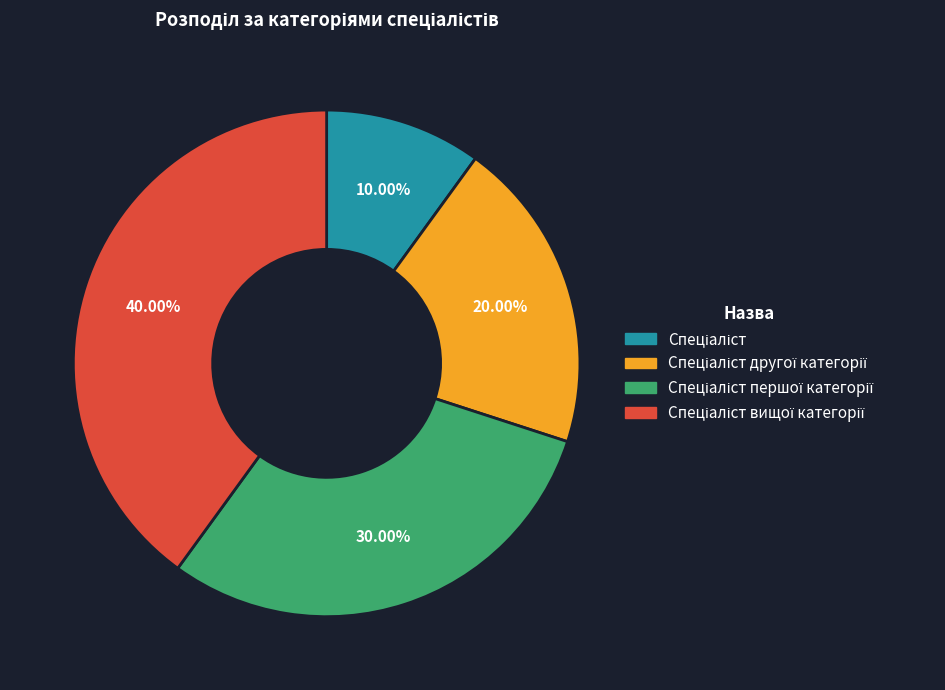

Is there a majority slice in this chart?

No